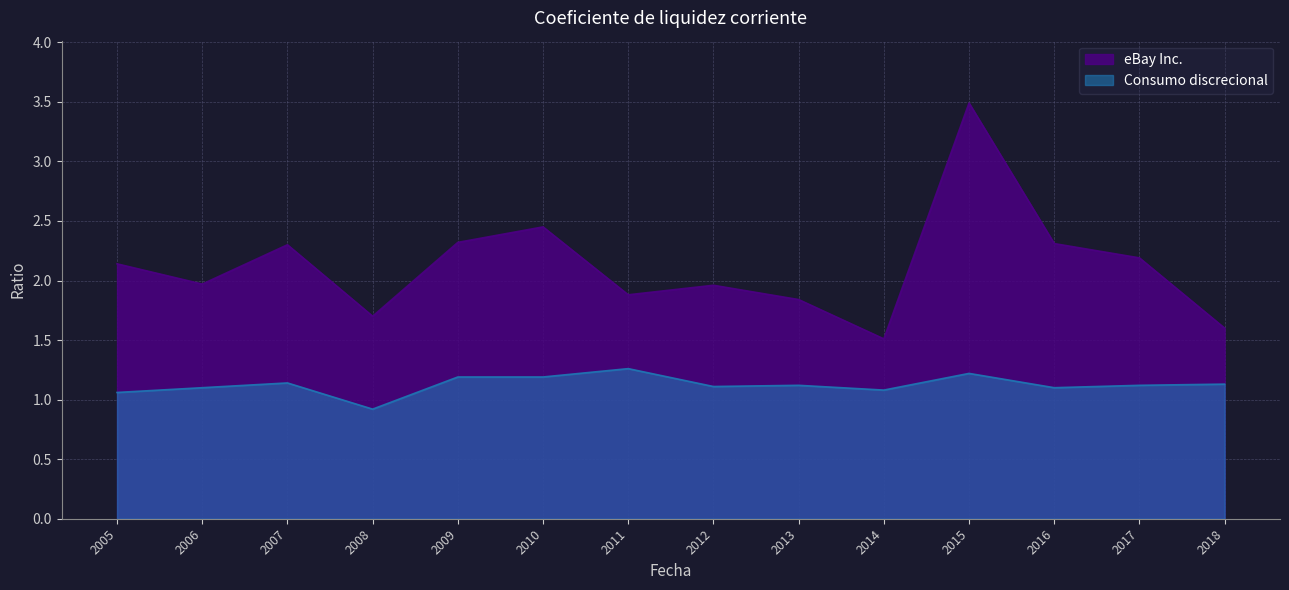

Where does the Consumo discrecional series first go above 1?

2005